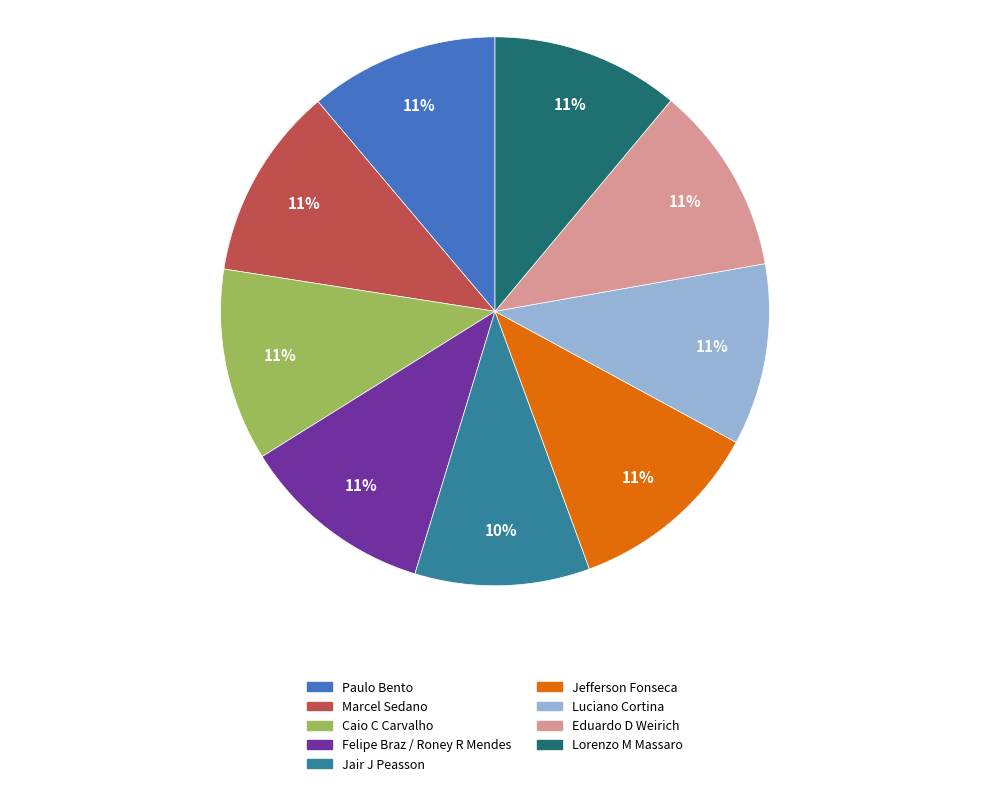

Approximately how many times larger is the value at Jair J Peasson compared to Felipe Braz / Roney R Mendes?

0.9